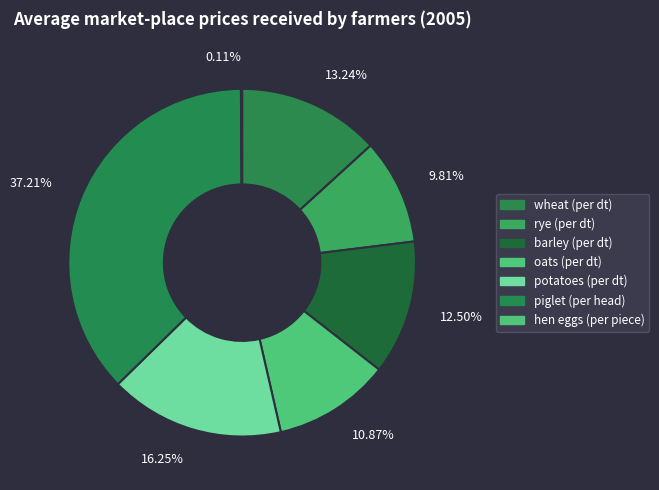

Is 12.50% the majority of the pie?

No